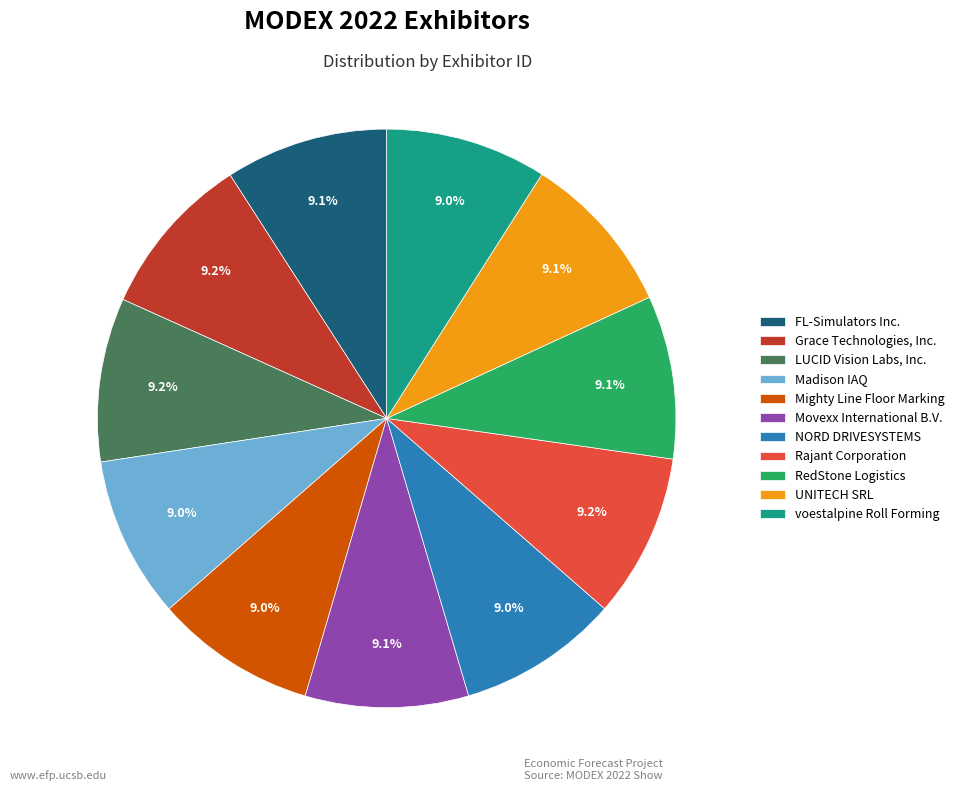

Does any single category account for the majority?

No